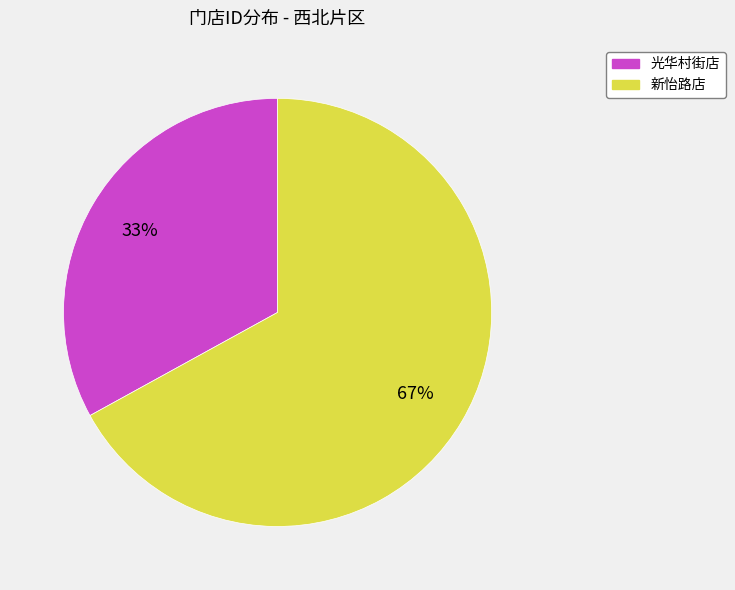

Do 新怡路店 and 光华村街店 together represent more than half of the pie?

Yes